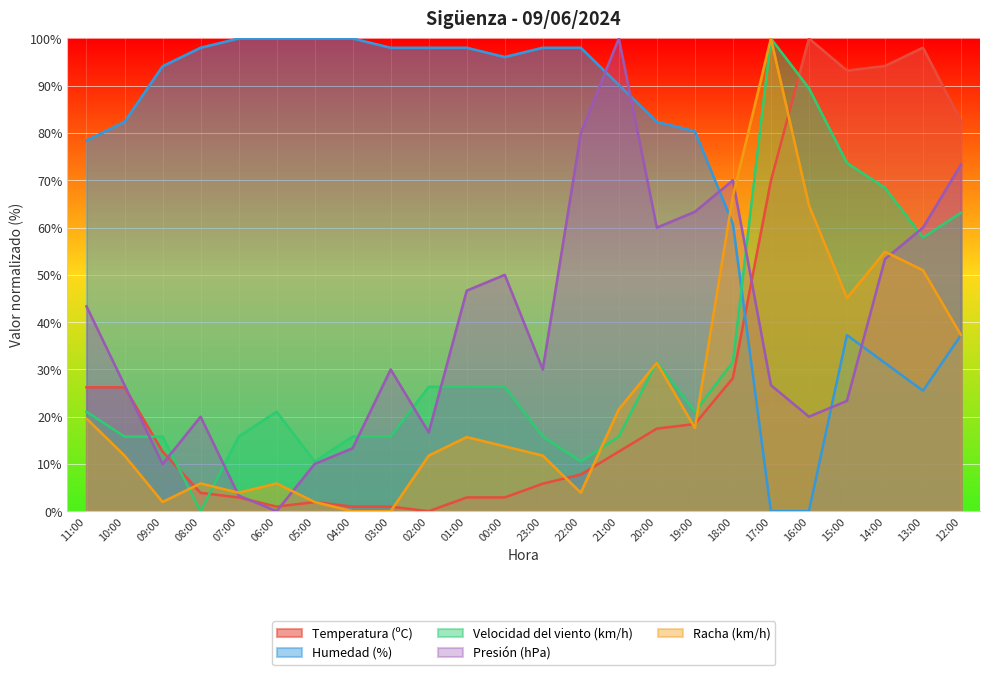

Where is the first local minimum for Temperatura (ºC)?

06:00